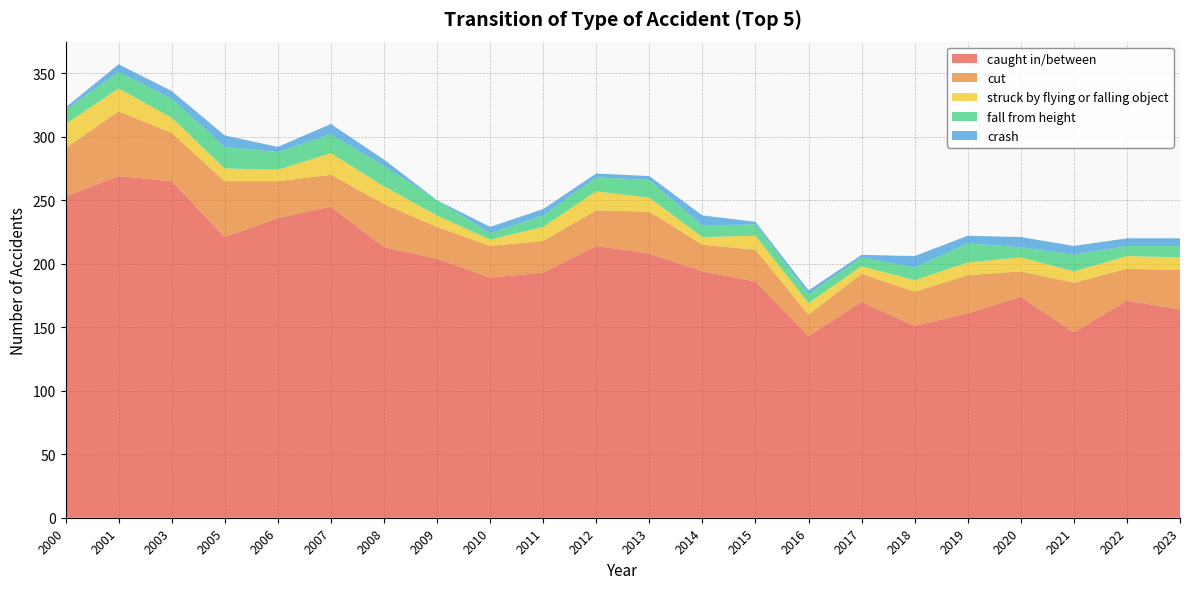

Reading right to left, extract all data points from this chart.

caught in/between: 164	171	146	174	161	151	170	143	186	194	208	214	193	189	204	213	245	236	221	265	269	253
cut: 31	25	39	20	30	27	22	17	25	21	33	28	25	25	25	34	25	29	44	38	51	38
struck by flying or falling object: 10	10	9	11	10	9	6	9	11	6	11	15	11	5	9	14	17	9	10	12	18	19
fall from height: 9	8	13	8	15	10	7	7	9	9	14	11	9	5	12	16	15	14	17	15	13	11
crash: 6	6	7	8	6	9	2	3	2	8	3	3	5	5	0	5	8	4	9	6	6	2